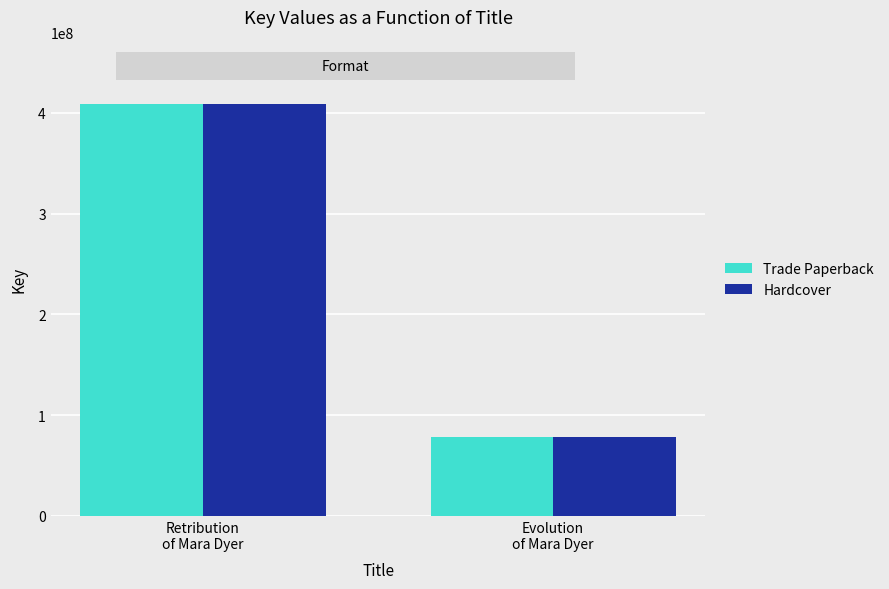

Is it true that Trade Paperback equals 208747295 at Retribution
of Mara Dyer?

False